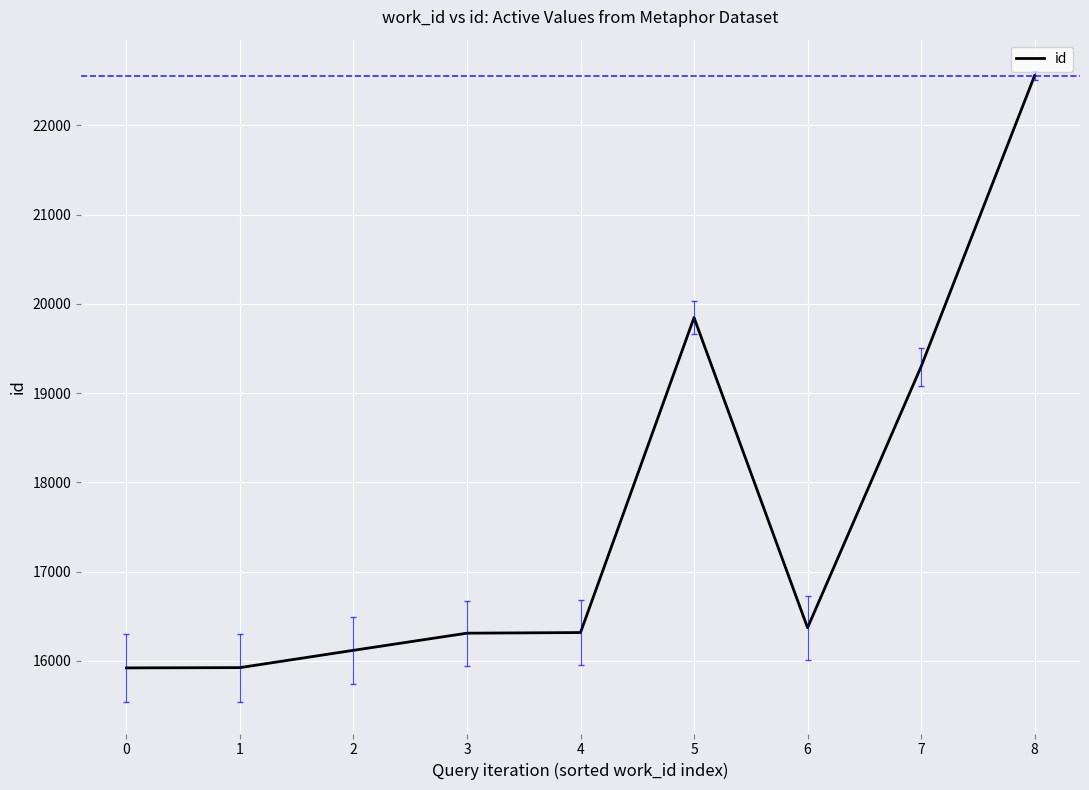

Does the chart display data point markers on the line(s)?

No